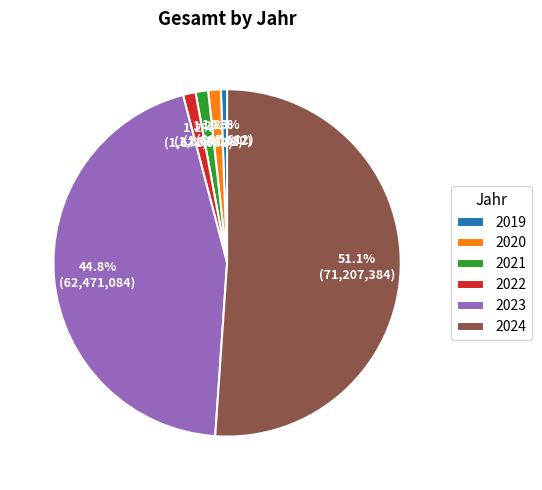

True or false: 2024 accounts for 51% of the total.

True